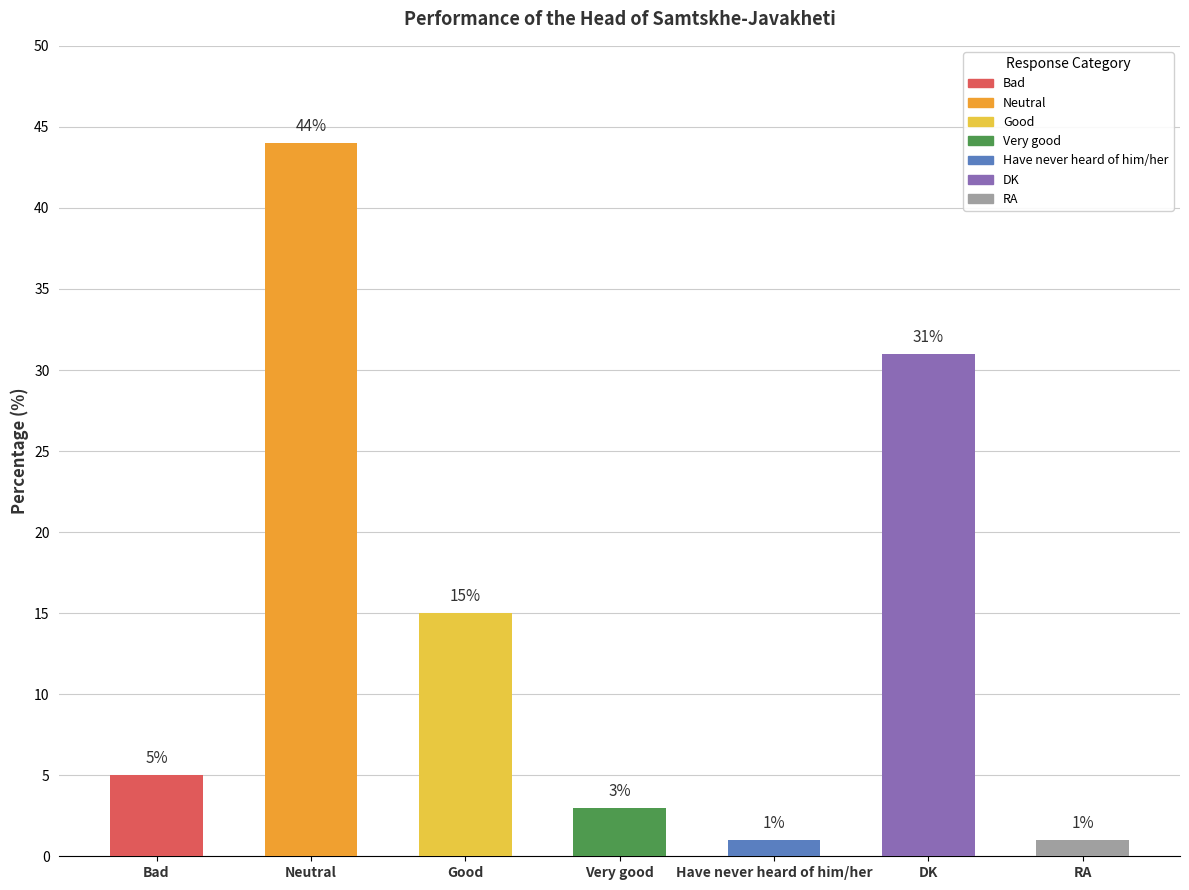

How many bars are there in total?

7